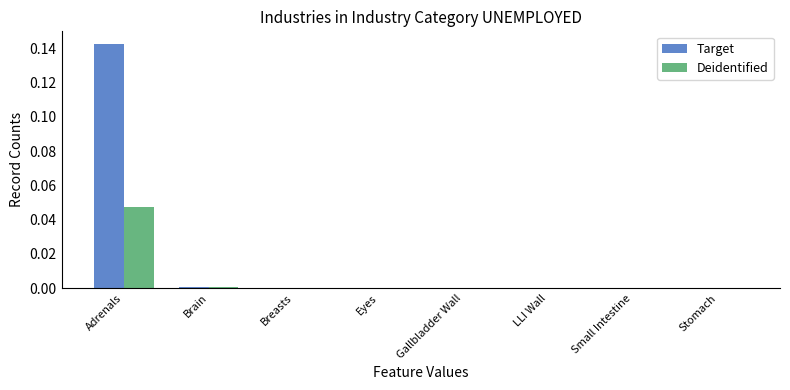

How many categories are shown in the chart?

8